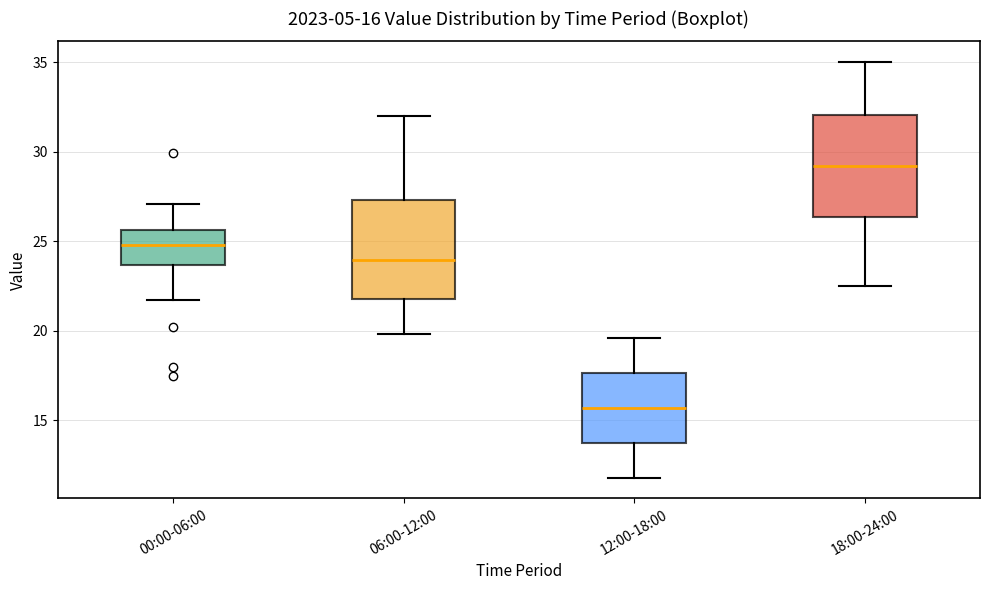

Which box's median line is the lowest?

12:00-18:00